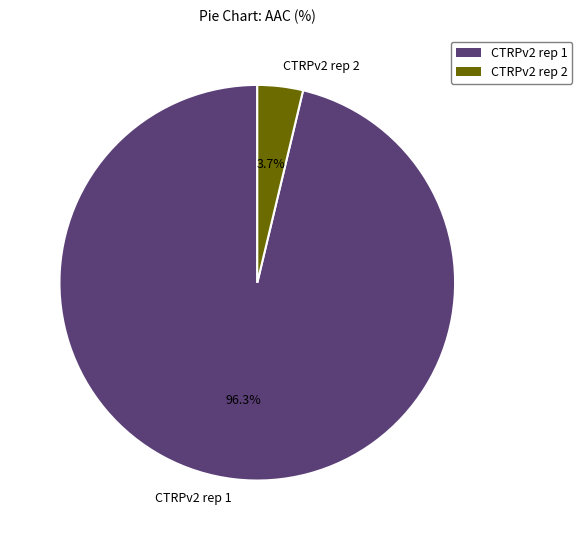

Is there a majority slice in this chart?

Yes